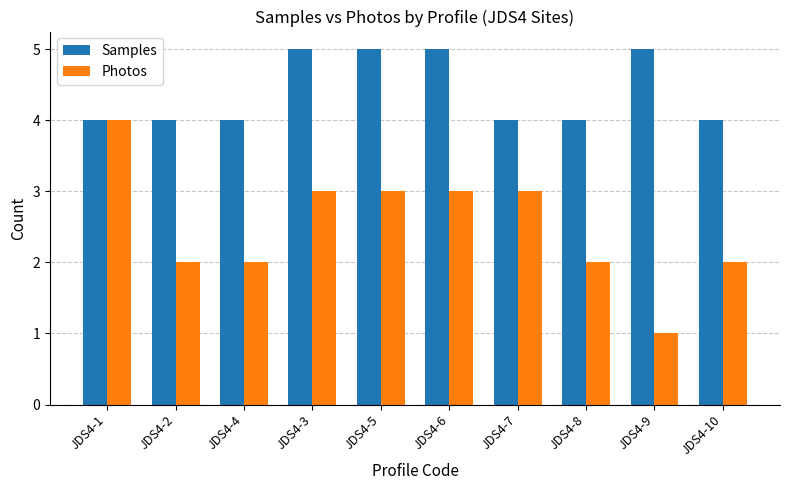

How many categories are shown in the chart?

10